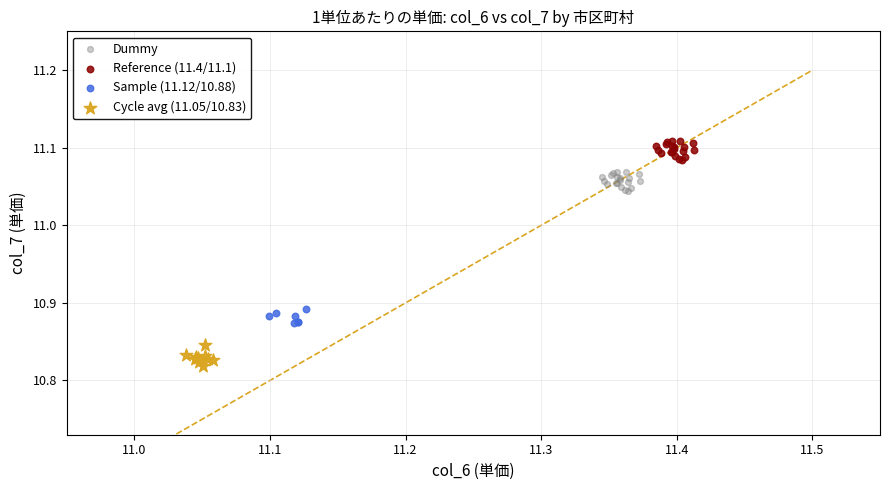

Which series reaches the maximum Y coordinate?

Reference (11.4/11.1)